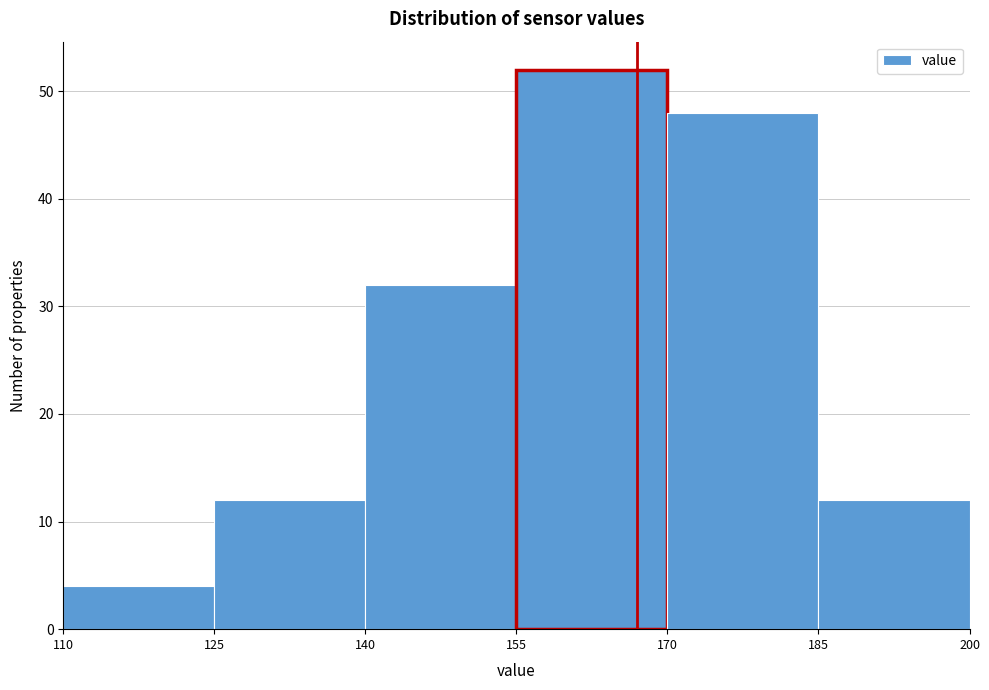

Reading left to right, list every bar in this chart as the range it spans on the x-axis followed by its height. The values are not printed on the chart, so give them approximately, as read against the axis.

110 to 125: 4
125 to 140: 12
140 to 155: 32
155 to 170: 52
170 to 185: 48
185 to 200: 12